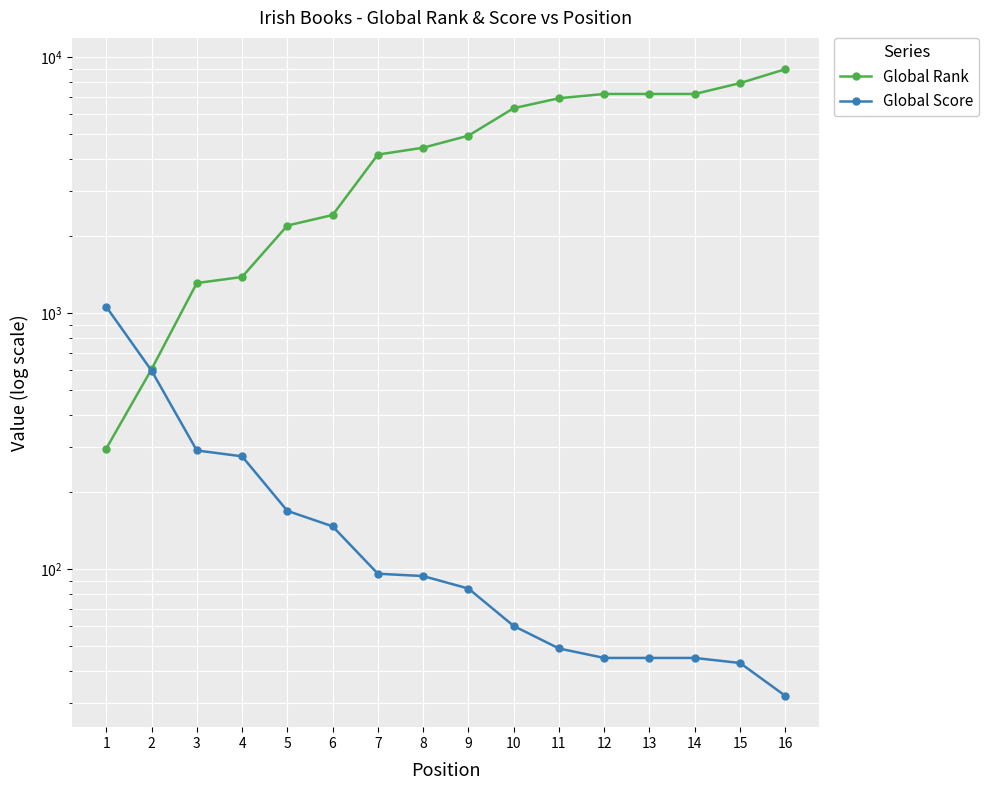

True or false: Global Rank has more than 0 interior local peaks.

False